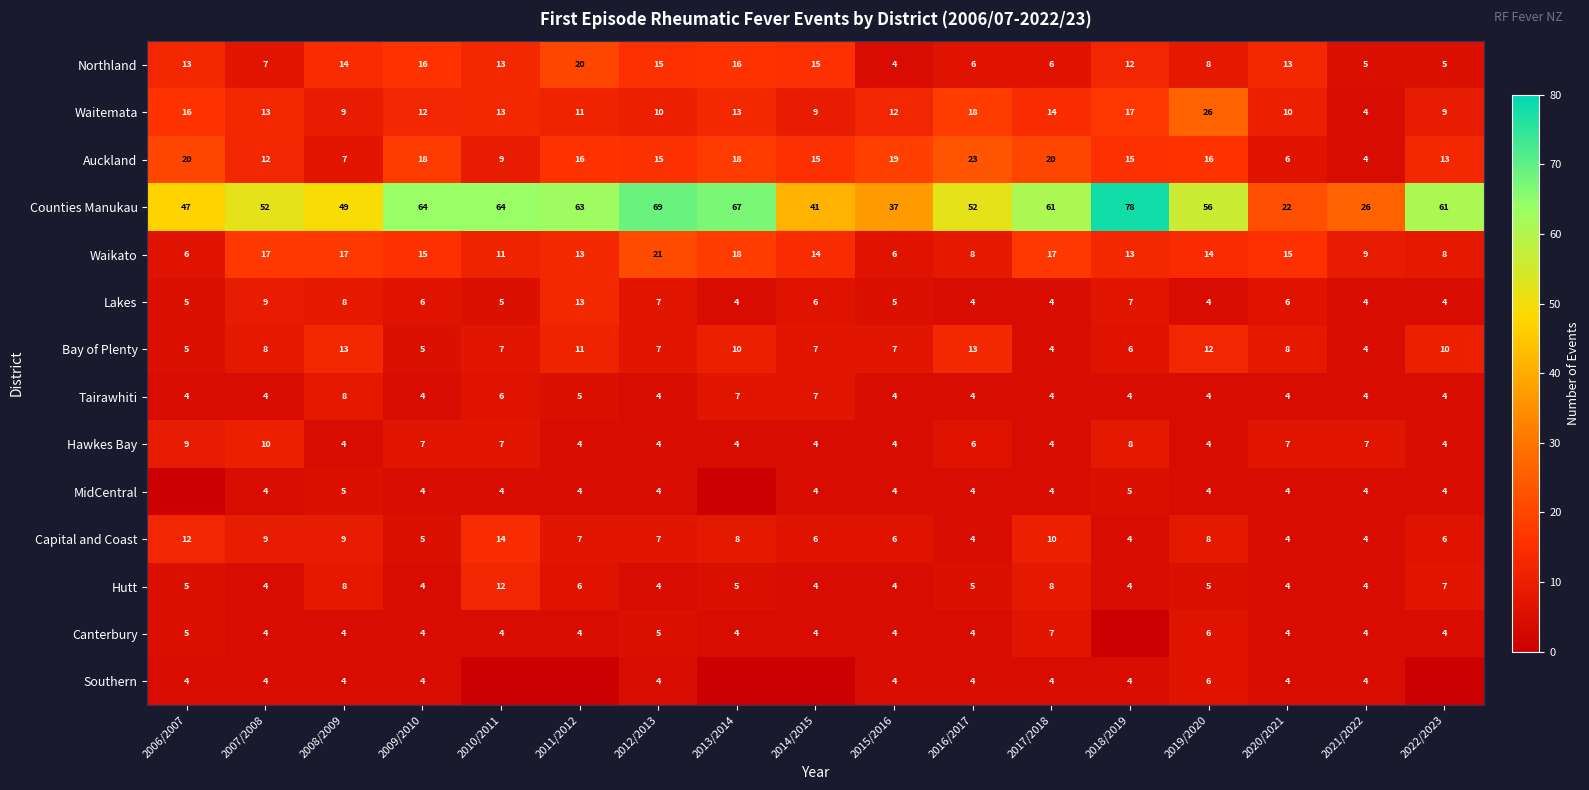

What is the difference between the second highest and second lowest values in the Lakes series?

5